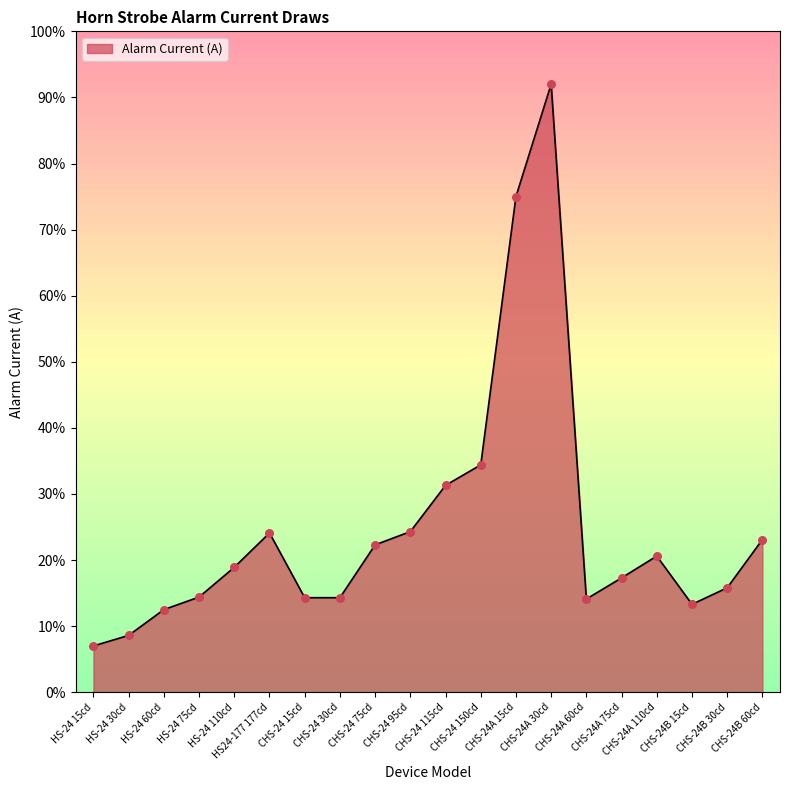

What is the change in value from HS24-177 177cd to CHS-24B 30cd?

-0.1